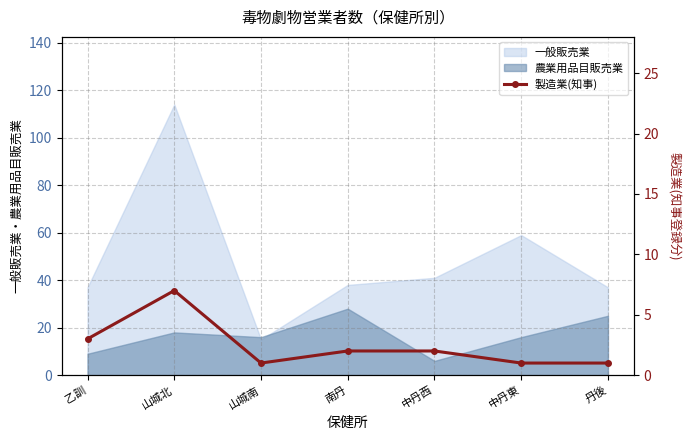

The chart shows a value of 4 at 乙訓. True or false?

False